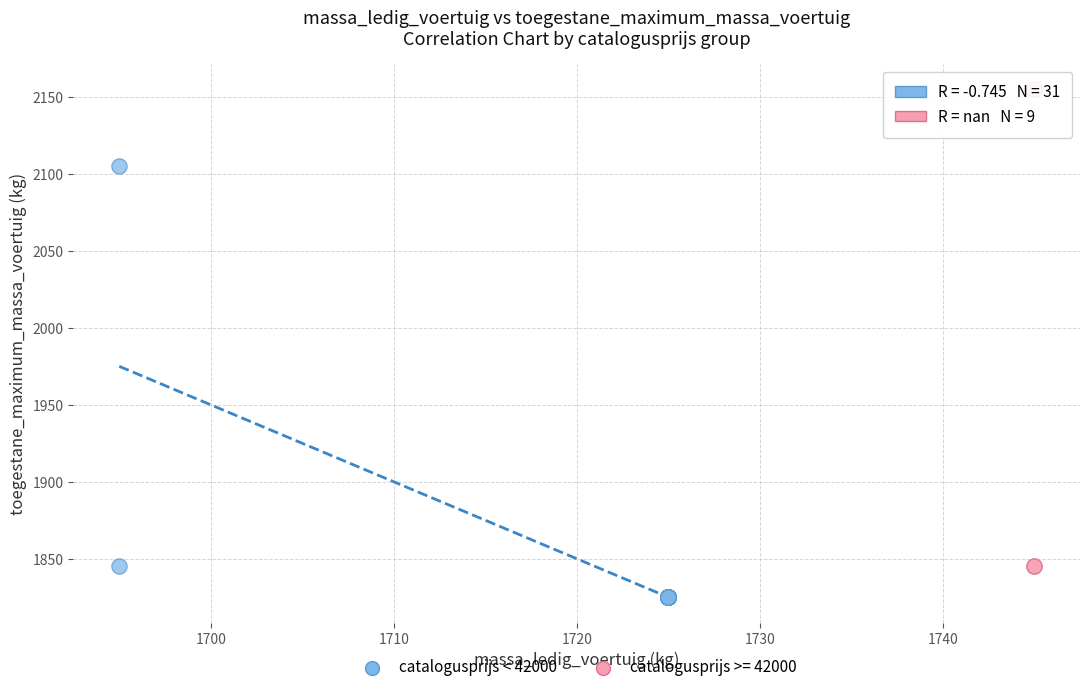

Which series has the widest spread of Y values?

catalogusprijs >= 42000